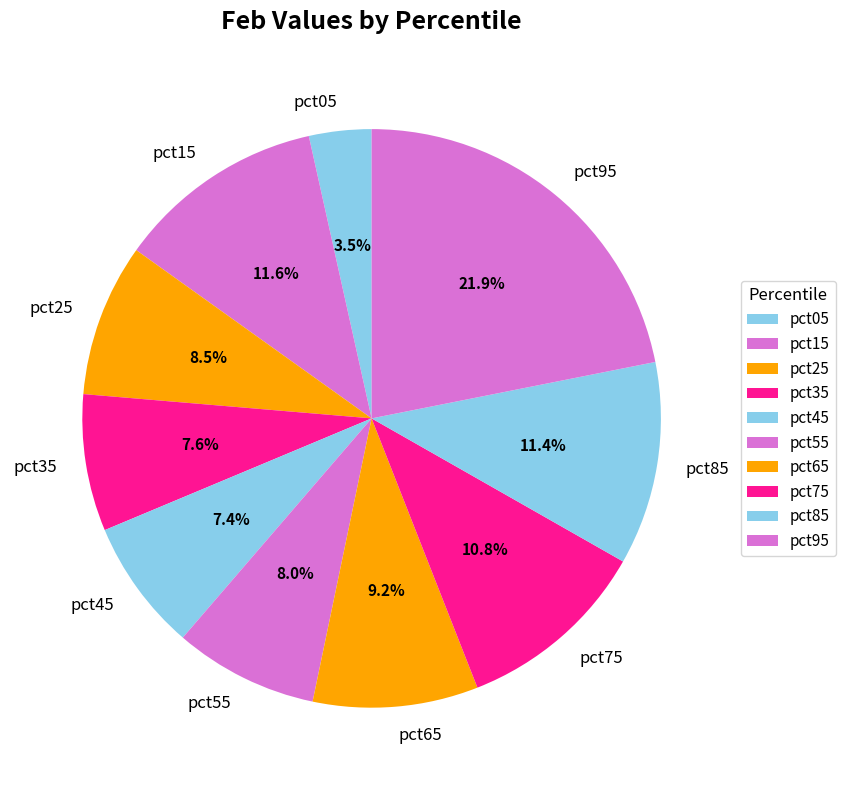

The pct75 slice represents 4% of the pie. True or false?

False